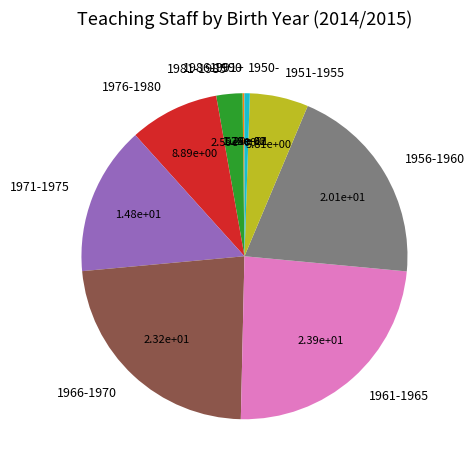

What is the largest slice in the pie chart?

1961-1965